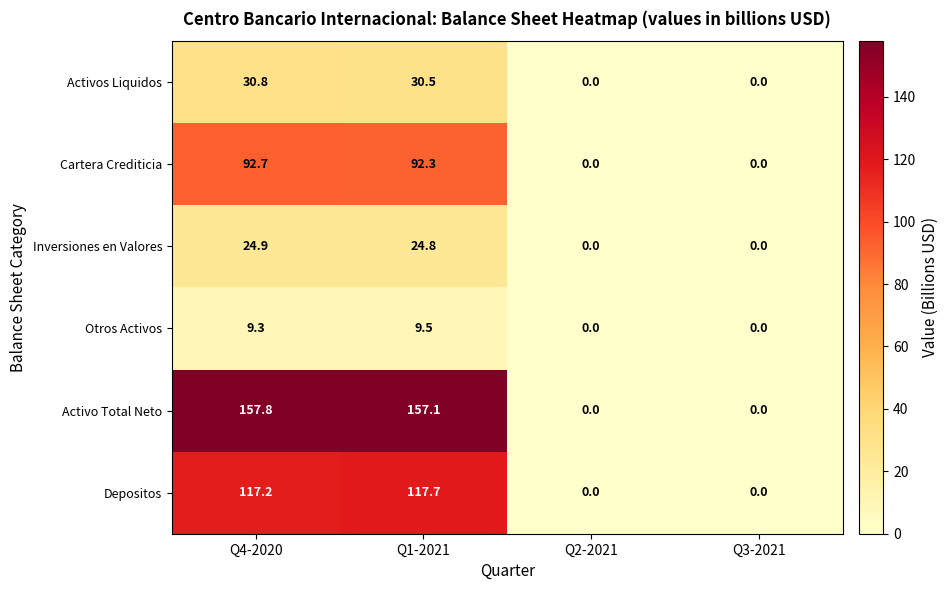

At how many categories does at least one series exceed 1?

2